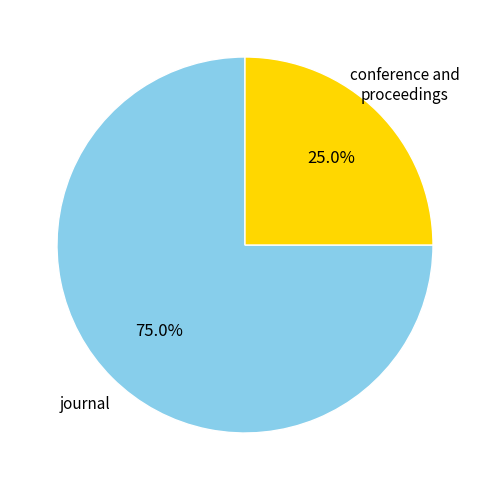

To the nearest percent, what portion does journal represent?

75%